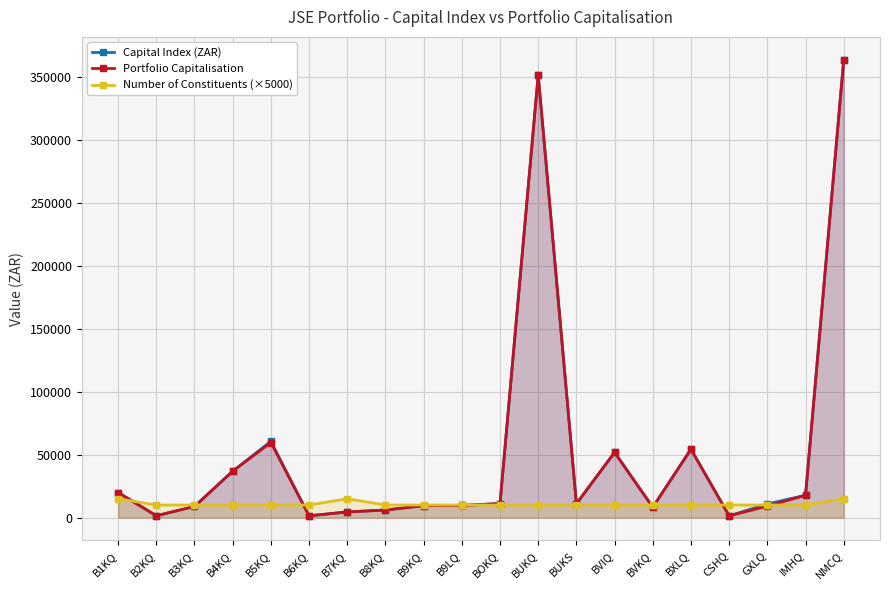

What is the value of the Capital Index (ZAR) point at the 5th from the left?

60729.2